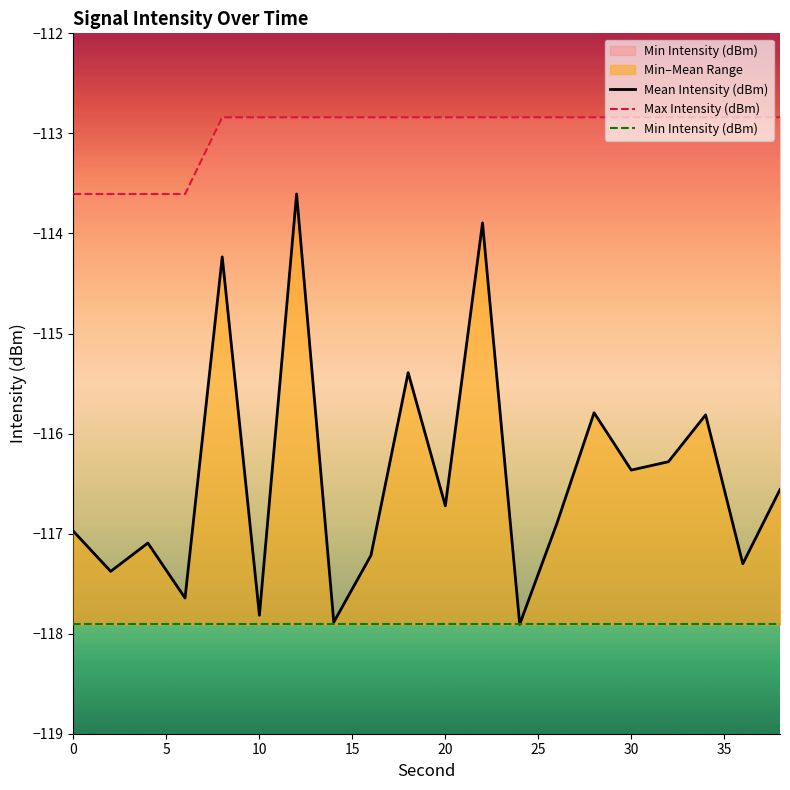

What is the maximum value for Mean Intensity (dBm)?

-113.6